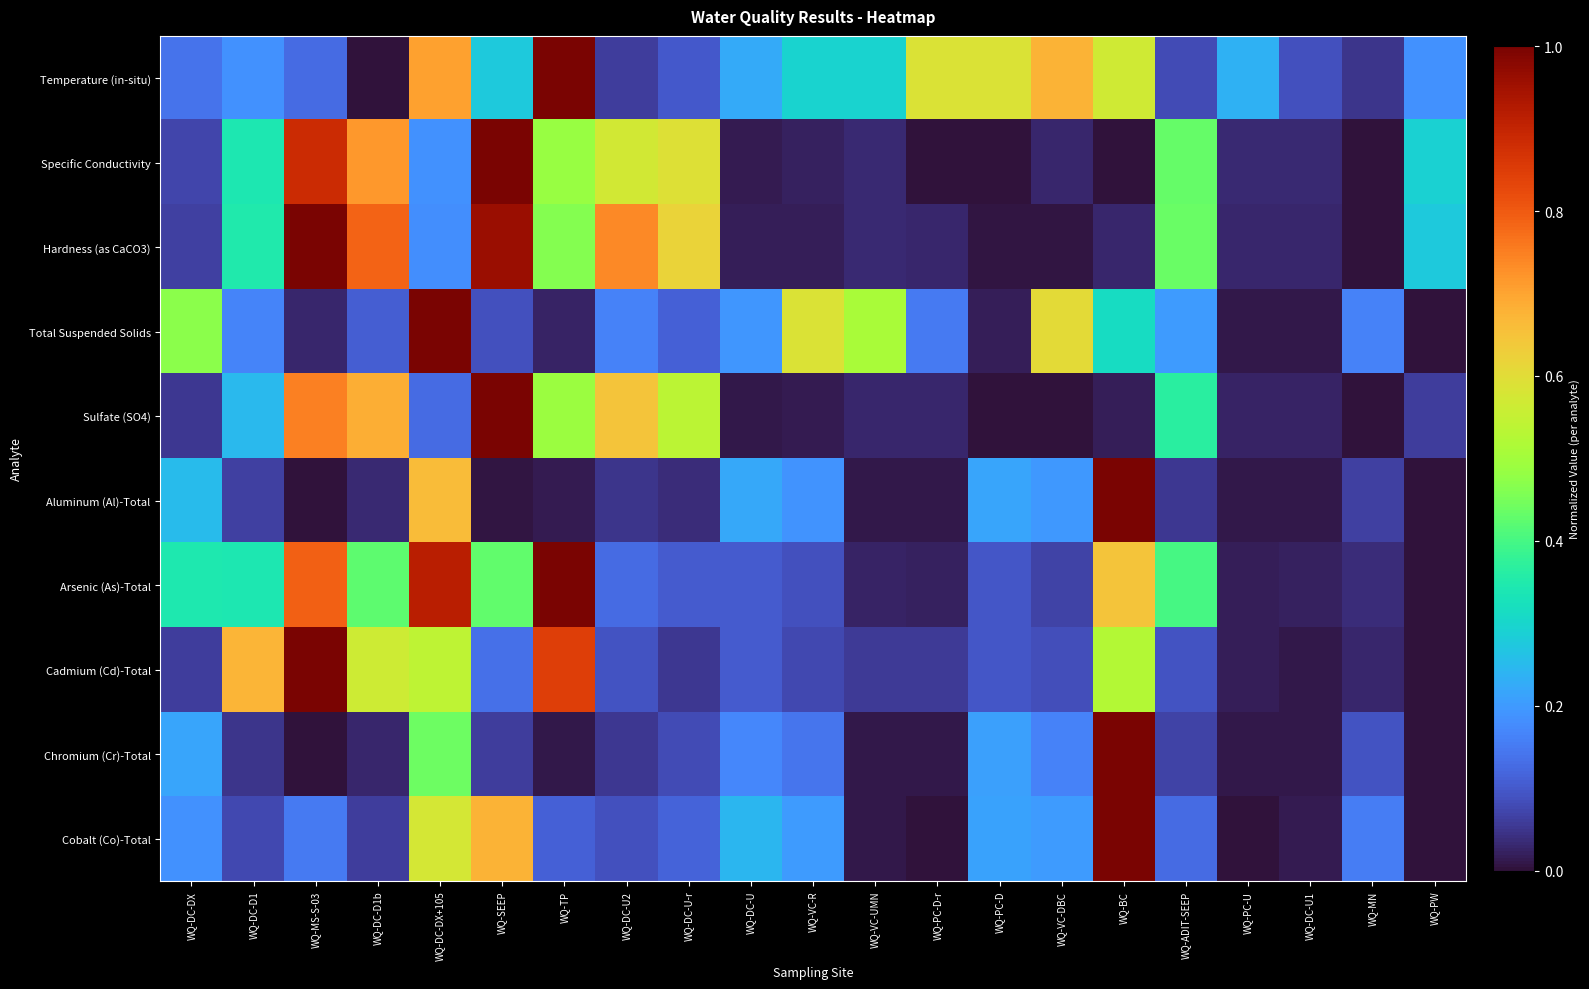

At which category is the sum across all series the highest?

WQ-DC-DX+105